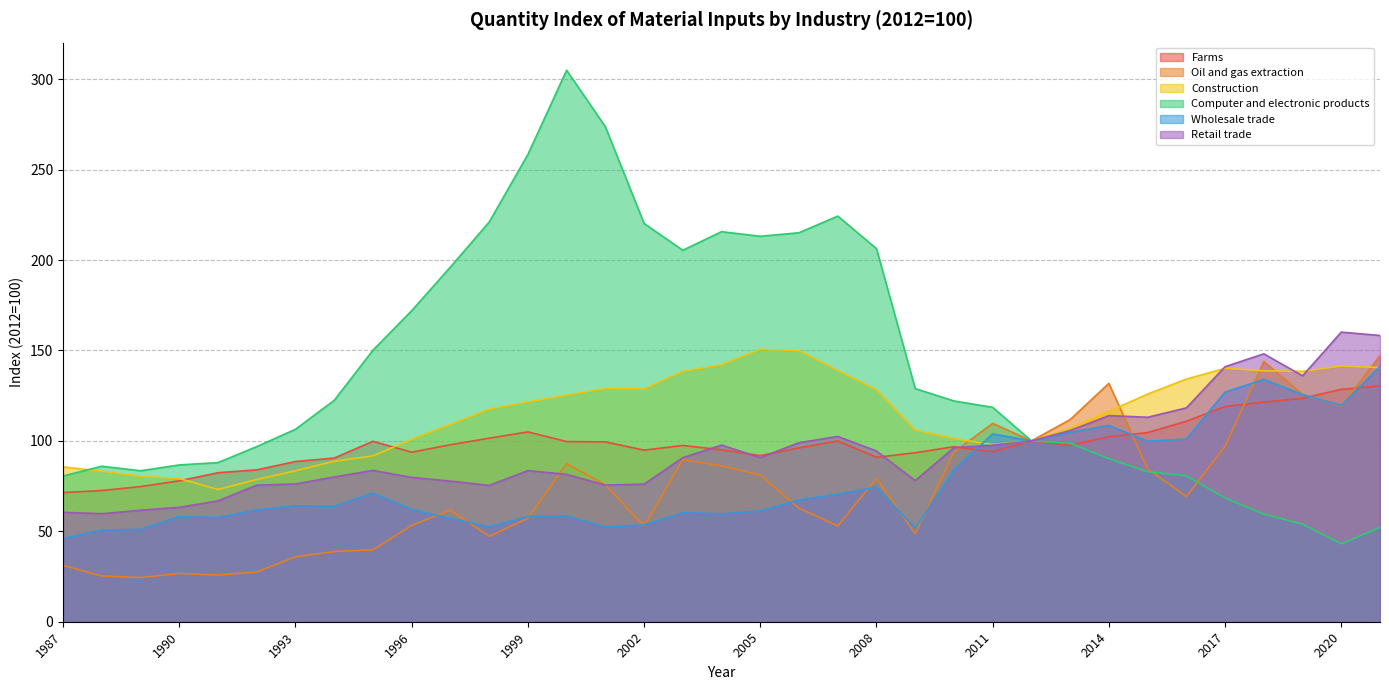

List the series in order of their peak value, highest first.

Computer and electronic products, Retail trade, Construction, Oil and gas extraction, Wholesale trade, Farms